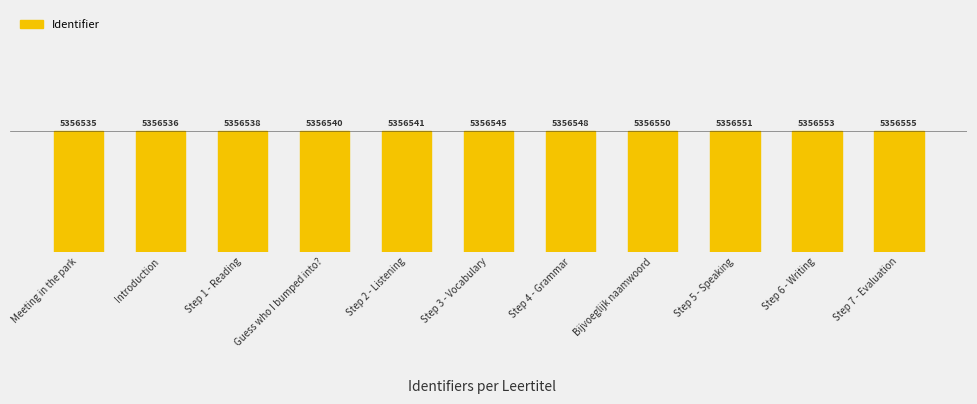

Reading left to right, transcribe all the data shown in this chart.

5356535	5356536	5356538	5356540	5356541	5356545	5356548	5356550	5356551	5356553	5356555